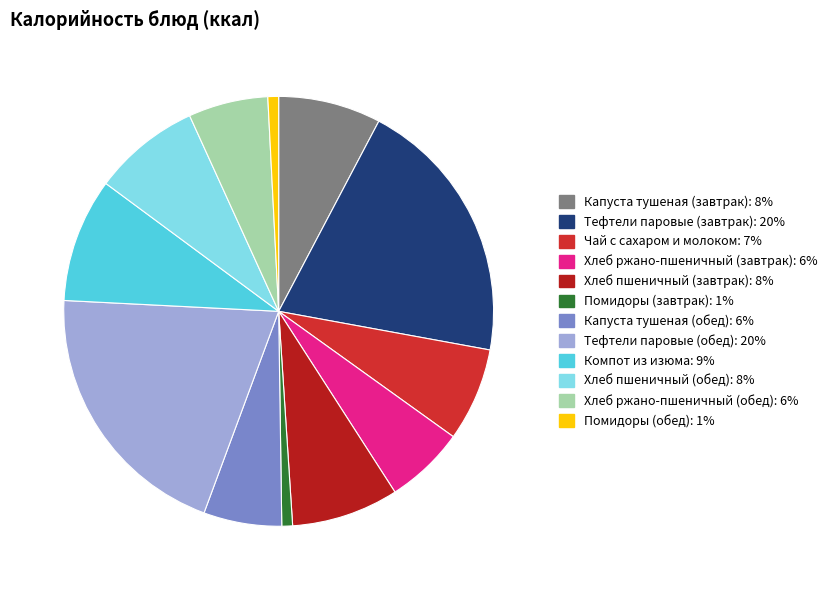

True or false: Капуста тушеная (завтрак) accounts for 1% of the total.

False